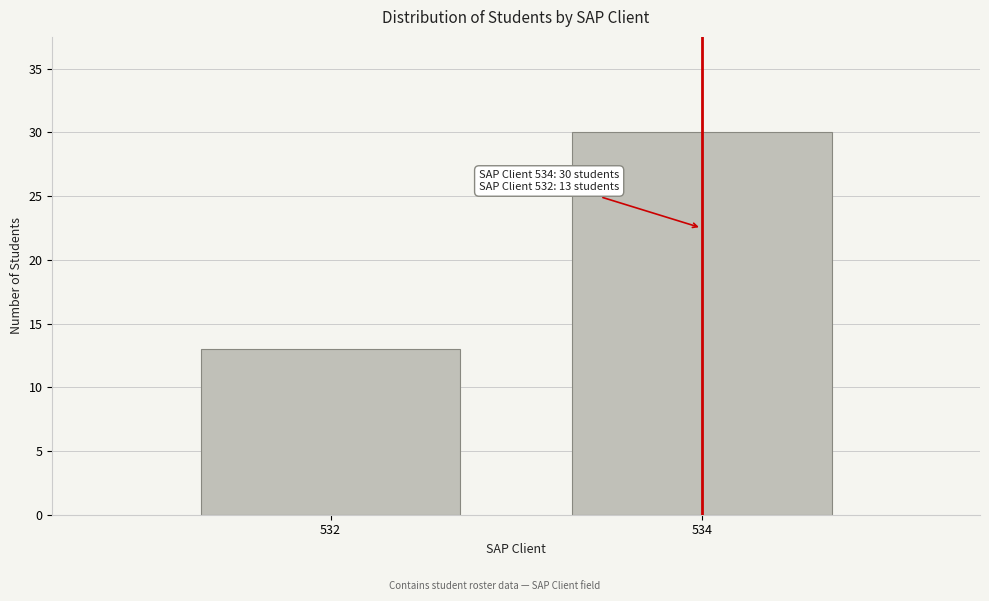

Reading left to right, extract all data points from this chart.

532=13	534=30